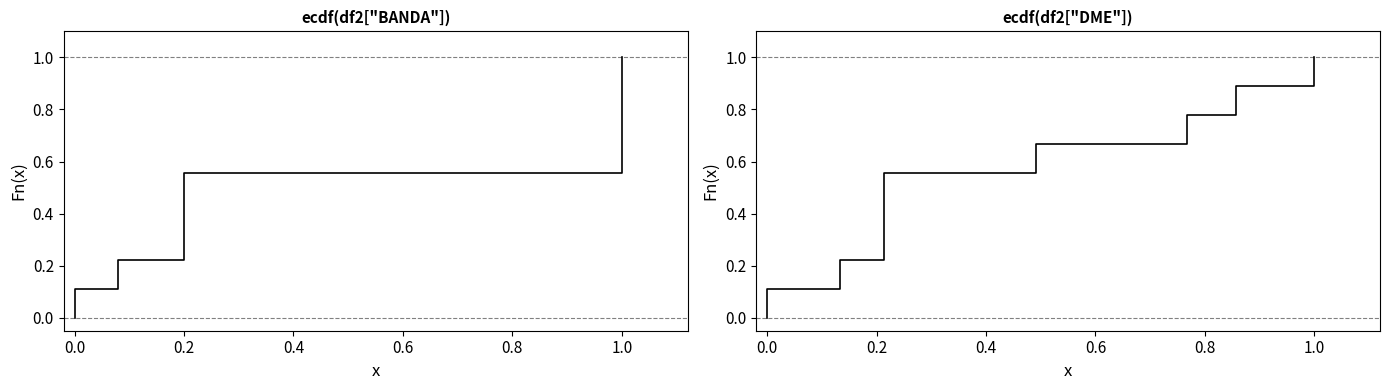

What are all the series names shown in the legend?

BANDA, DME